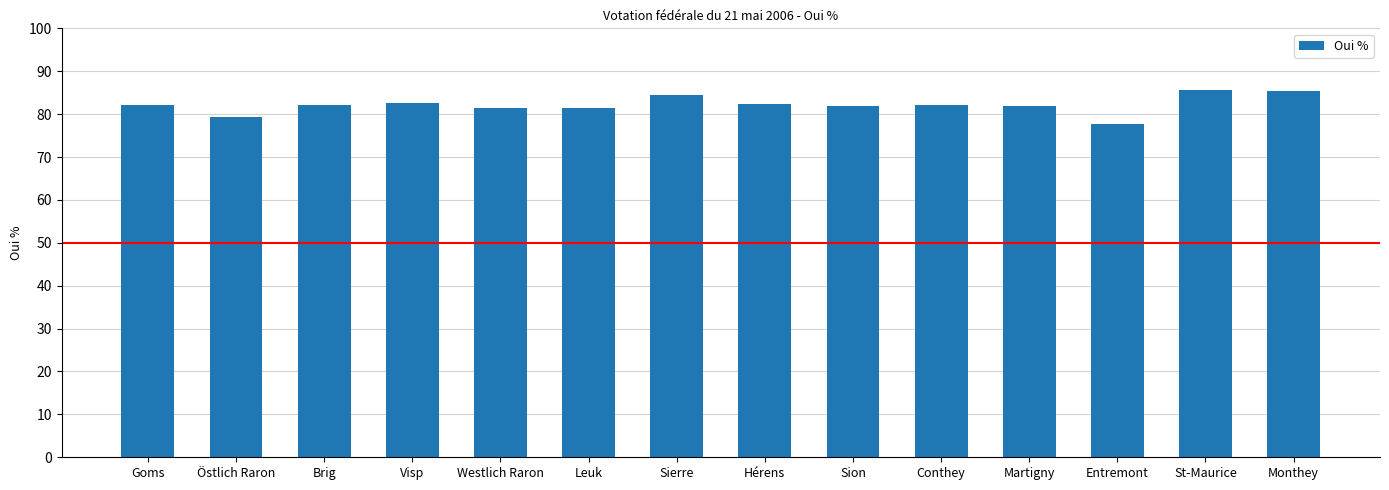

How many data points does each series have?

14